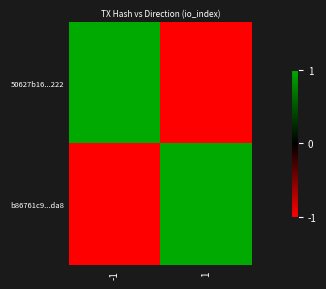

Rank the series at -1 from lowest to highest value.

b86761c9...da8, 50627b16...222